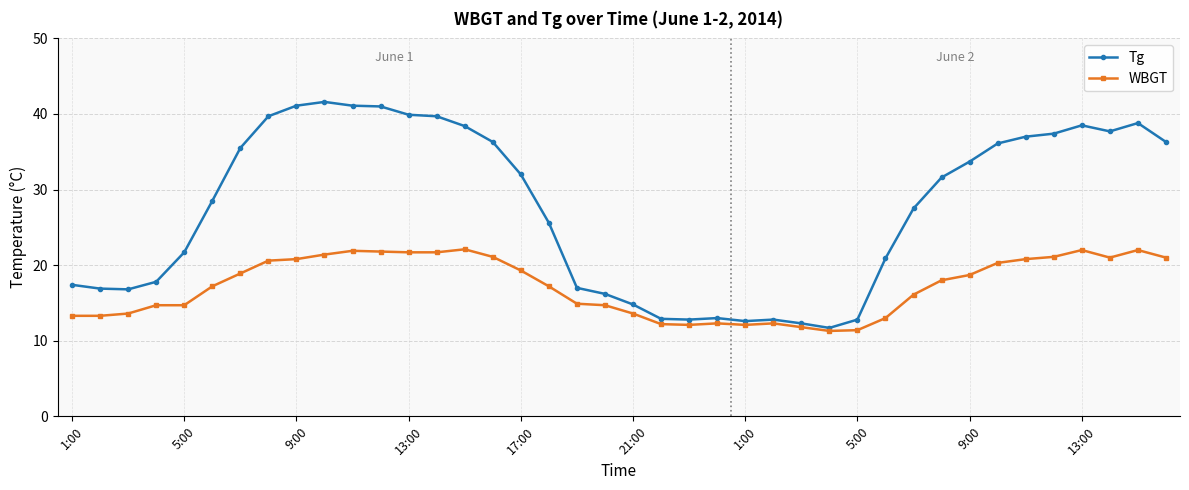

What is the value of the WBGT point at the 26th from the left?

12.3